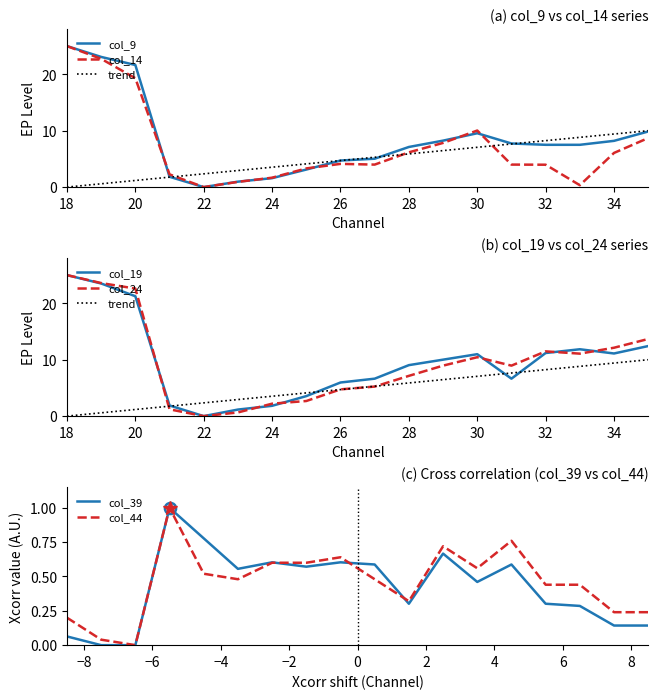

Reading right to left, list all the values displayed in this chart.

col_9: 9.9	8.2	7.5	7.5	7.7	9.5	8.2	7.1	5.0	4.7	3.1	1.6	1.0	0.0	1.8	21.6	23.1	25.0
col_14: 8.7	6.1	0.3	4.0	4.0	10.0	7.8	6.2	4.0	4.1	3.3	1.7	0.9	0.0	2.3	19.3	22.7	25.0
col_19: 12.4	11.1	11.9	11.2	6.6	11.0	10.0	9.0	6.6	6.0	3.5	1.8	1.2	0.0	1.9	21.3	23.5	25.0
col_24: 13.7	12.1	11.1	11.5	9.0	10.4	9.0	7.1	5.2	4.7	2.7	2.2	0.7	0.0	1.2	22.6	23.6	25.0
col_39: 0.1	0.1	0.3	0.3	0.6	0.5	0.7	0.3	0.6	0.6	0.6	0.6	0.6	0.8	1.0	0.0	0.0	0.1
col_44: 0.2	0.2	0.4	0.4	0.8	0.6	0.7	0.3	0.5	0.6	0.6	0.6	0.5	0.5	1.0	0.0	0.0	0.2